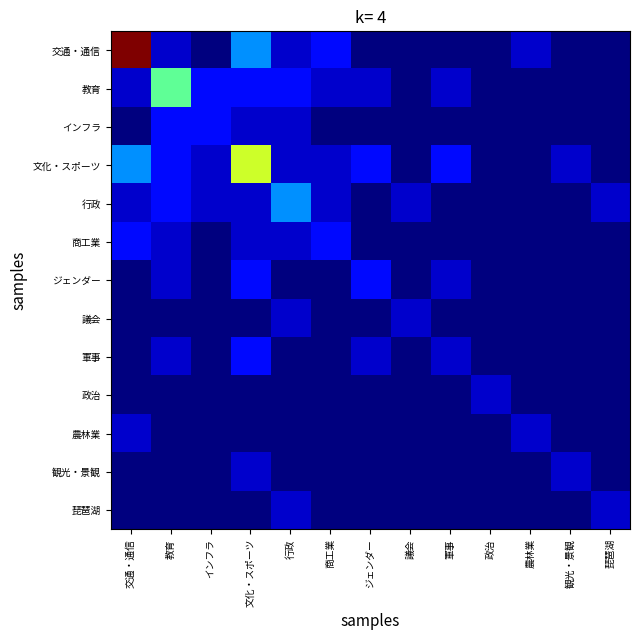

Reading left to right, extract all data points from this chart.

交通・通信: 交通・通信=15	教育=1	インフラ=0	文化・スポーツ=4	行政=1	商工業=2	ジェンダー=0	議会=0	軍事=0	政治=0	農林業=1	観光・景観=0	琵琶湖=0
教育: 交通・通信=1	教育=7	インフラ=2	文化・スポーツ=2	行政=2	商工業=1	ジェンダー=1	議会=0	軍事=1	政治=0	農林業=0	観光・景観=0	琵琶湖=0
インフラ: 交通・通信=0	教育=2	インフラ=2	文化・スポーツ=1	行政=1	商工業=0	ジェンダー=0	議会=0	軍事=0	政治=0	農林業=0	観光・景観=0	琵琶湖=0
文化・スポーツ: 交通・通信=4	教育=2	インフラ=1	文化・スポーツ=9	行政=1	商工業=1	ジェンダー=2	議会=0	軍事=2	政治=0	農林業=0	観光・景観=1	琵琶湖=0
行政: 交通・通信=1	教育=2	インフラ=1	文化・スポーツ=1	行政=4	商工業=1	ジェンダー=0	議会=1	軍事=0	政治=0	農林業=0	観光・景観=0	琵琶湖=1
商工業: 交通・通信=2	教育=1	インフラ=0	文化・スポーツ=1	行政=1	商工業=2	ジェンダー=0	議会=0	軍事=0	政治=0	農林業=0	観光・景観=0	琵琶湖=0
ジェンダー: 交通・通信=0	教育=1	インフラ=0	文化・スポーツ=2	行政=0	商工業=0	ジェンダー=2	議会=0	軍事=1	政治=0	農林業=0	観光・景観=0	琵琶湖=0
議会: 交通・通信=0	教育=0	インフラ=0	文化・スポーツ=0	行政=1	商工業=0	ジェンダー=0	議会=1	軍事=0	政治=0	農林業=0	観光・景観=0	琵琶湖=0
軍事: 交通・通信=0	教育=1	インフラ=0	文化・スポーツ=2	行政=0	商工業=0	ジェンダー=1	議会=0	軍事=1	政治=0	農林業=0	観光・景観=0	琵琶湖=0
政治: 交通・通信=0	教育=0	インフラ=0	文化・スポーツ=0	行政=0	商工業=0	ジェンダー=0	議会=0	軍事=0	政治=1	農林業=0	観光・景観=0	琵琶湖=0
農林業: 交通・通信=1	教育=0	インフラ=0	文化・スポーツ=0	行政=0	商工業=0	ジェンダー=0	議会=0	軍事=0	政治=0	農林業=1	観光・景観=0	琵琶湖=0
観光・景観: 交通・通信=0	教育=0	インフラ=0	文化・スポーツ=1	行政=0	商工業=0	ジェンダー=0	議会=0	軍事=0	政治=0	農林業=0	観光・景観=1	琵琶湖=0
琵琶湖: 交通・通信=0	教育=0	インフラ=0	文化・スポーツ=0	行政=1	商工業=0	ジェンダー=0	議会=0	軍事=0	政治=0	農林業=0	観光・景観=0	琵琶湖=1